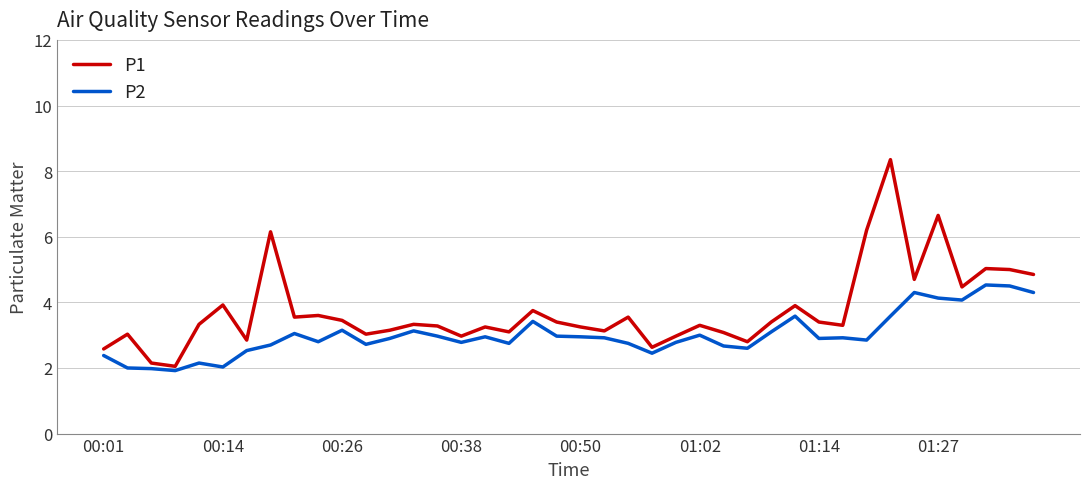

Rank the series by their average value, from highest to lowest.

P1, P2